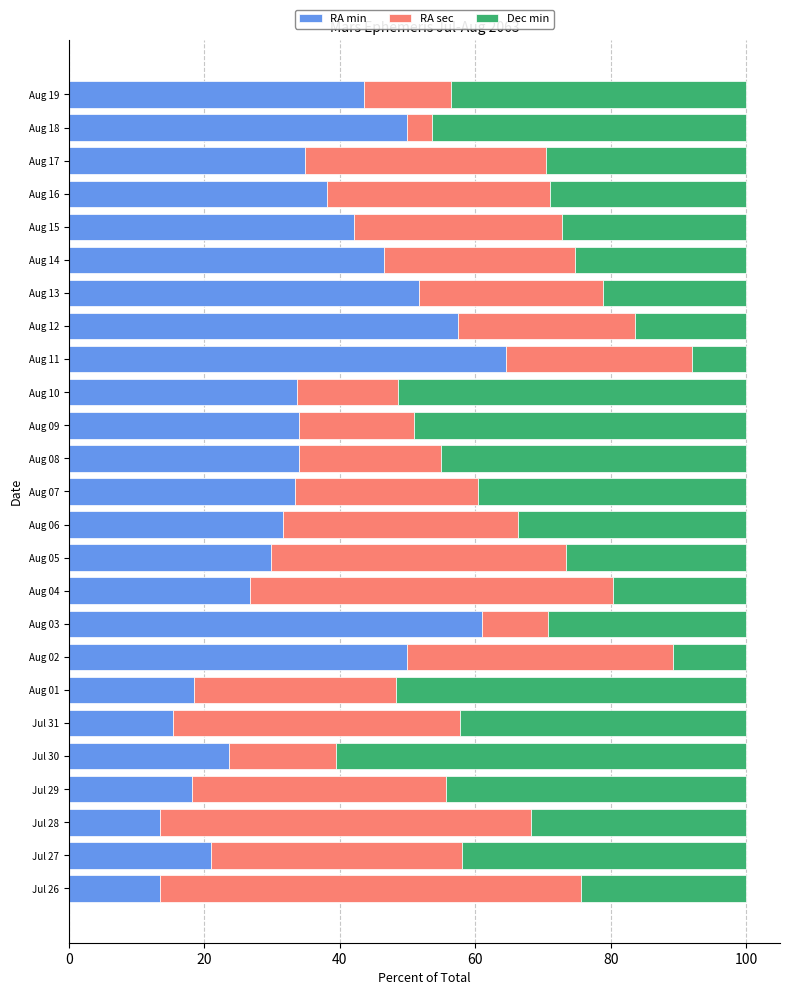

What is the sum of the RA min values at Aug 18 and Jul 28?

63.5